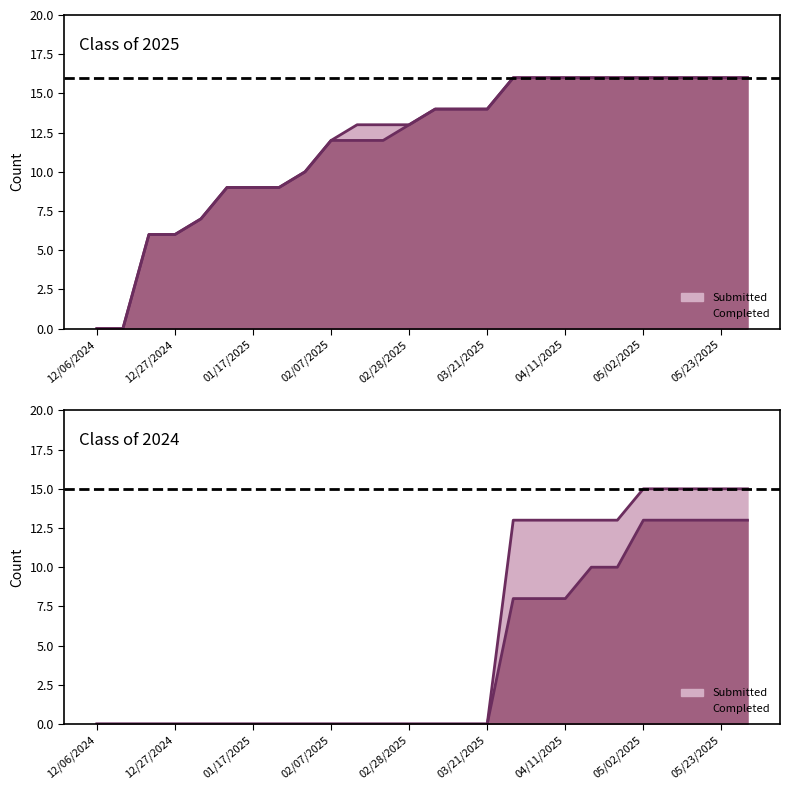

At which category does the chart reach its minimum across all series?

12/06/2024